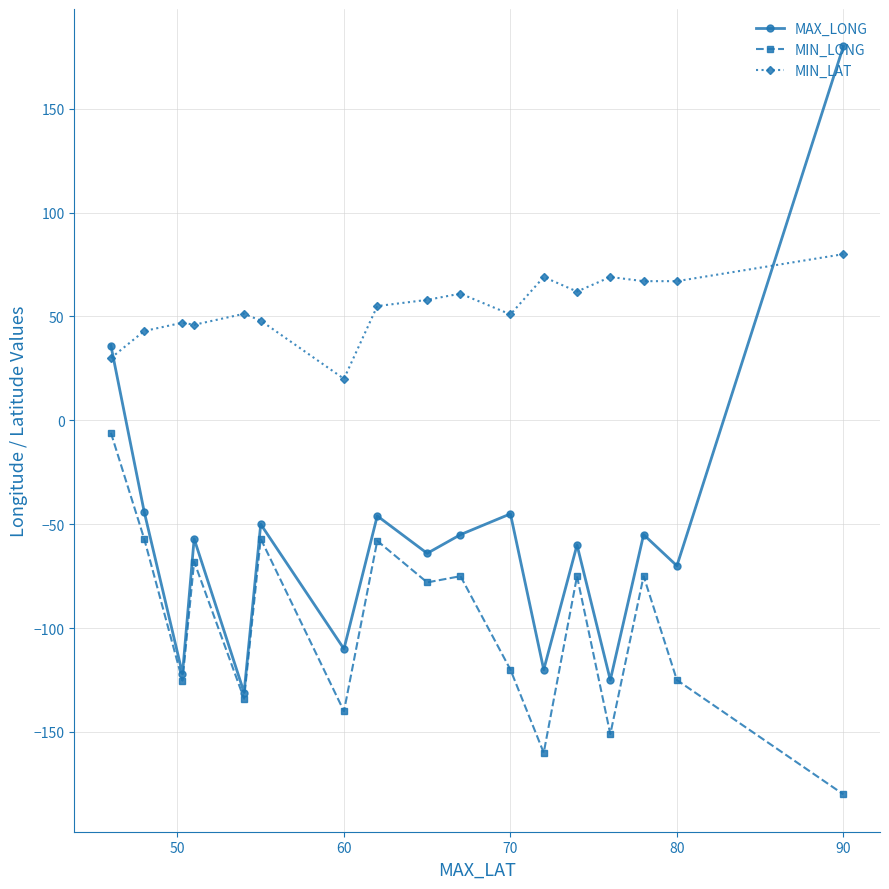

In MIN_LAT, how many points are higher than both neighbors (excluding endpoints)?

5